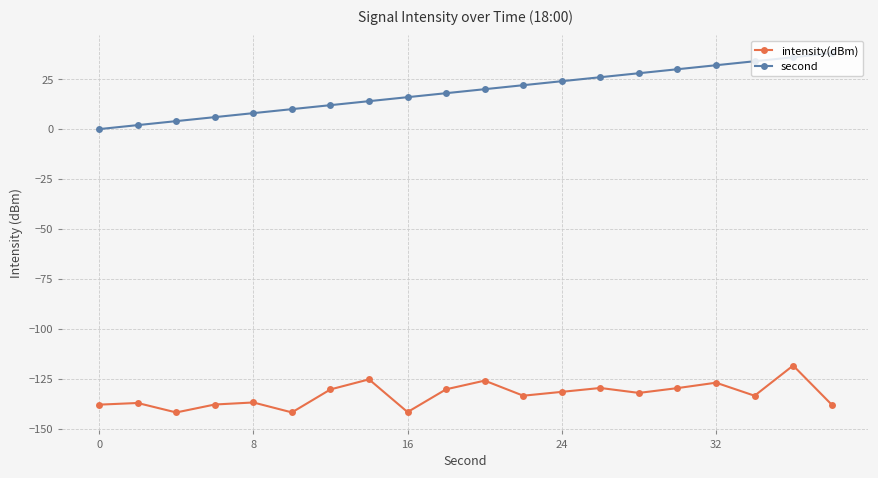

What is the sum of all second values?

380.0